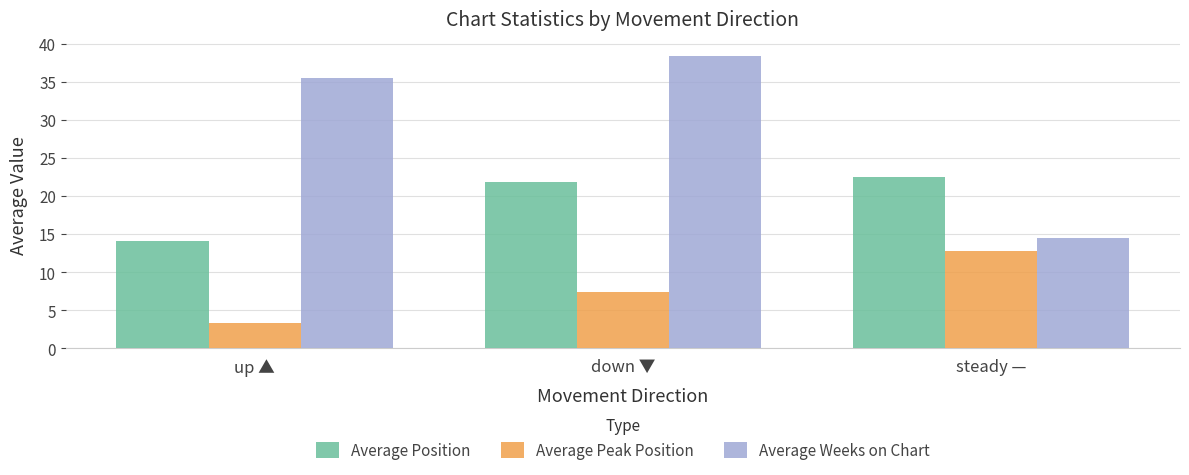

Reading left to right, list all the values displayed in this chart.

Average Position: up ▲=14.1	down ▼=21.8	steady —=22.5
Average Peak Position: up ▲=3.3	down ▼=7.3	steady —=12.8
Average Weeks on Chart: up ▲=35.6	down ▼=38.3	steady —=14.4